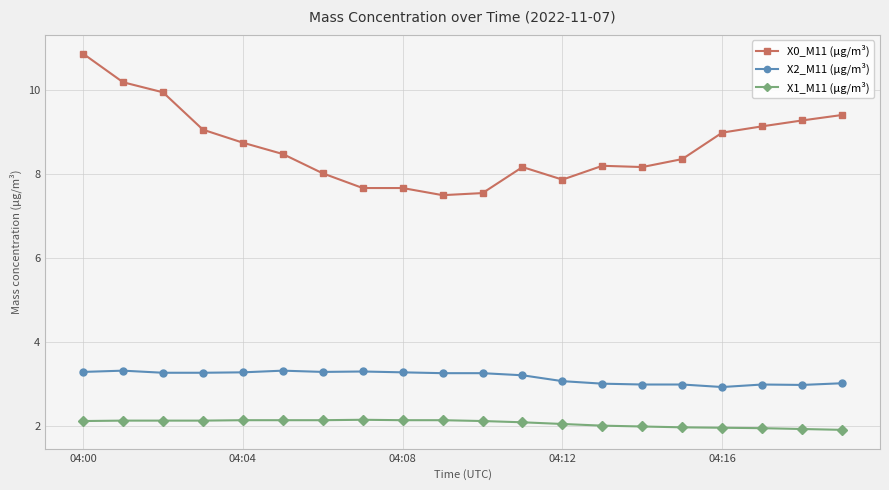

What is the value of the X1_M11 (μg/m³) point at the 19th from the left?

1.9